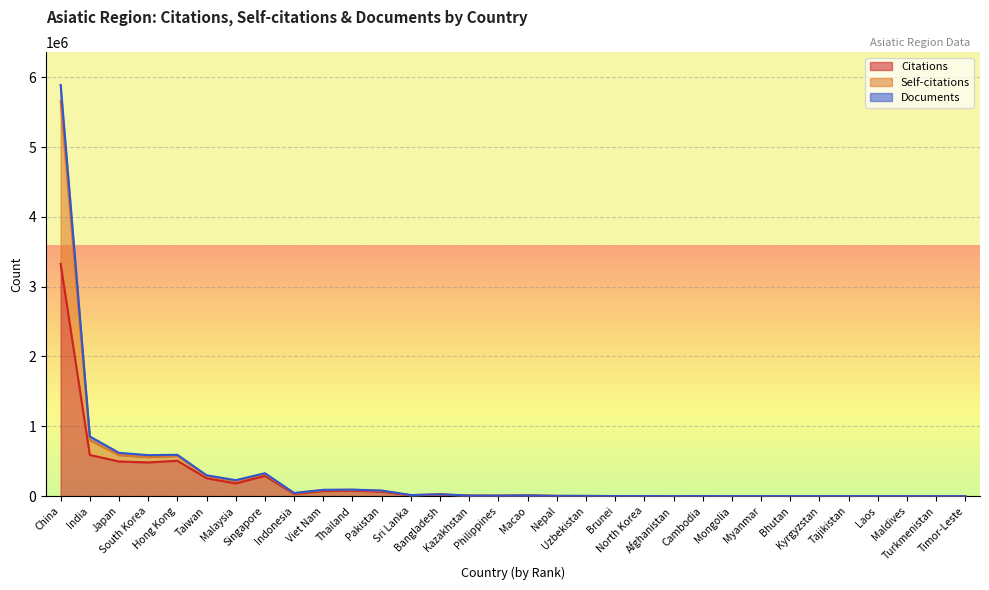

What position from the right is Singapore?

25